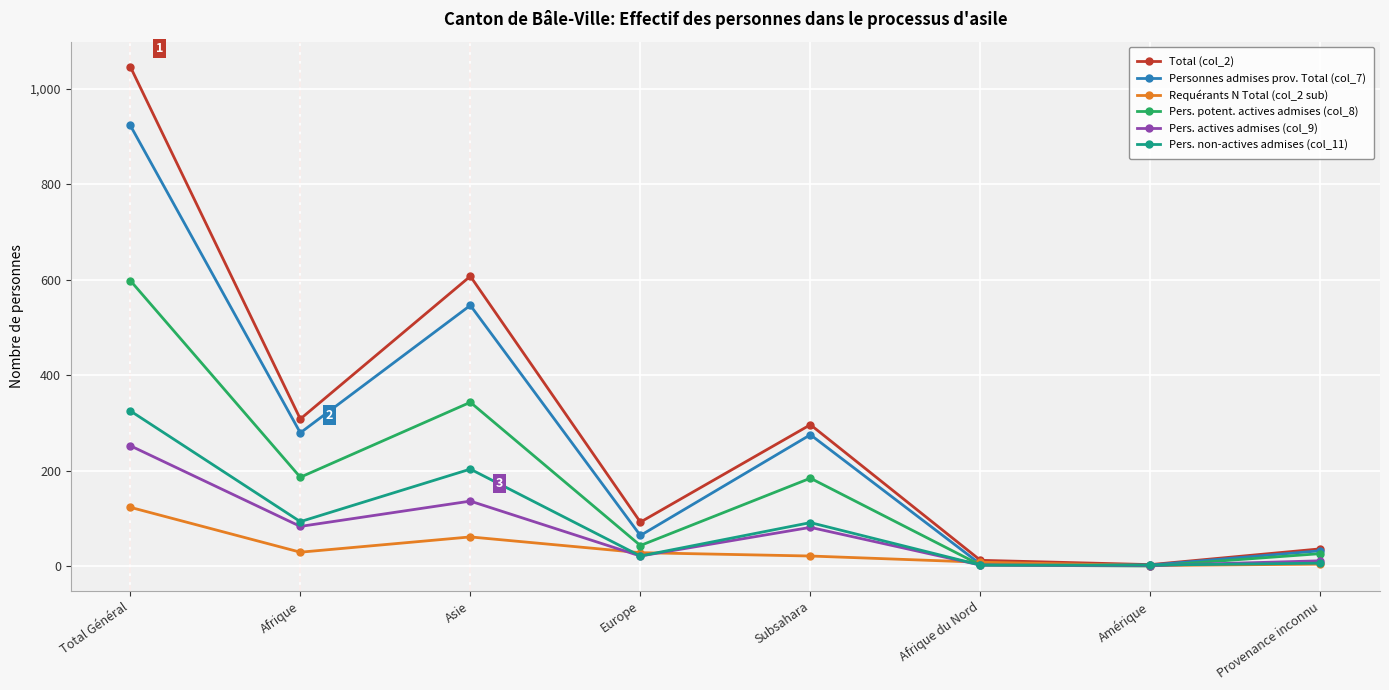

What position from the right is Amérique?

2